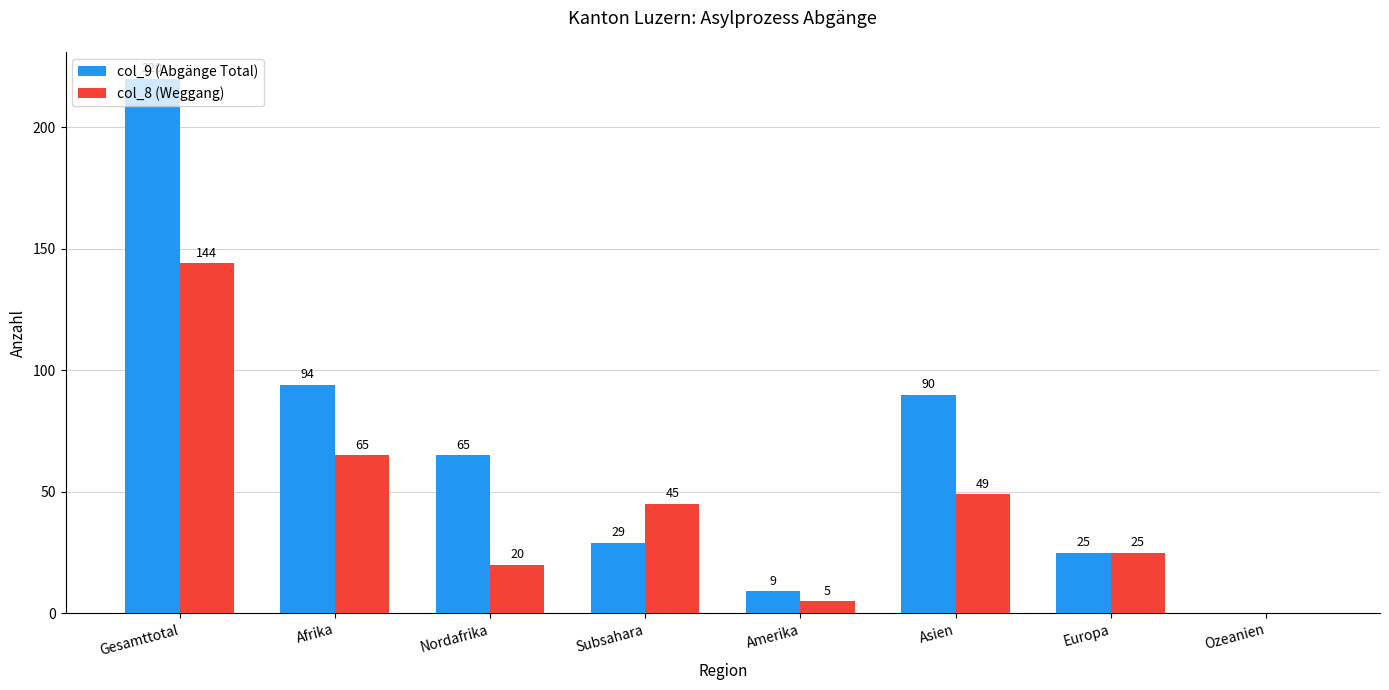

At which label is col_8 (Weggang) closest to 72?

Afrika